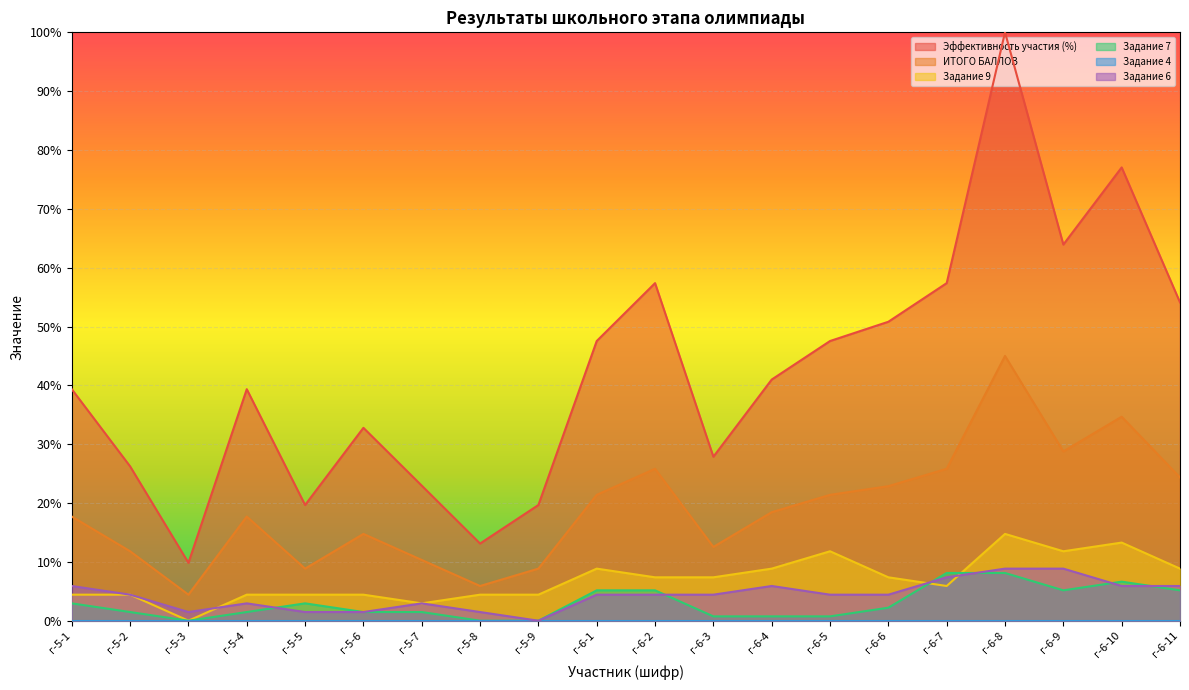

Is it true that Задание 6 equals 5.9 at г-6-10?

True